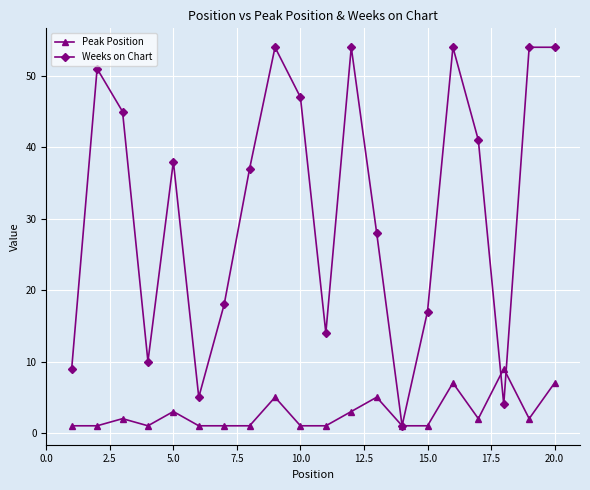

True or false: Peak Position has more than 0 points higher than both neighbors.

True